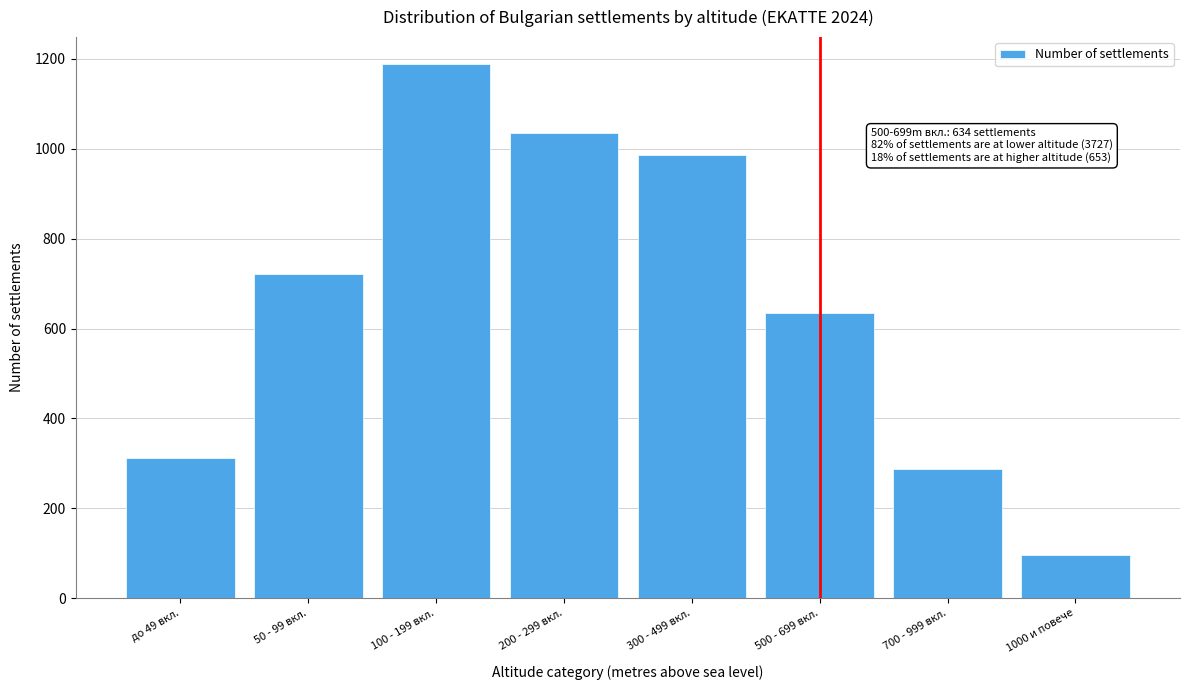

Reading left to right, transcribe all the data shown in this chart.

312	721	1189	1034	987	634	287	95